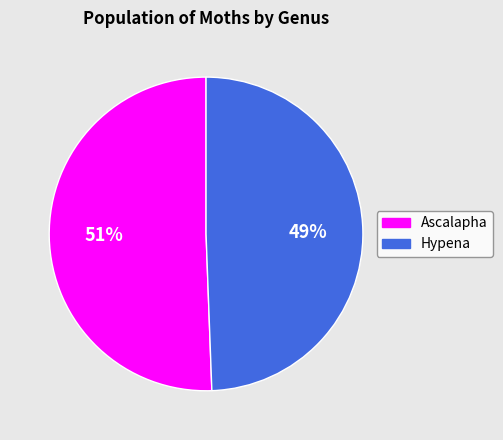

Does Hypena represent more than half of the total?

No